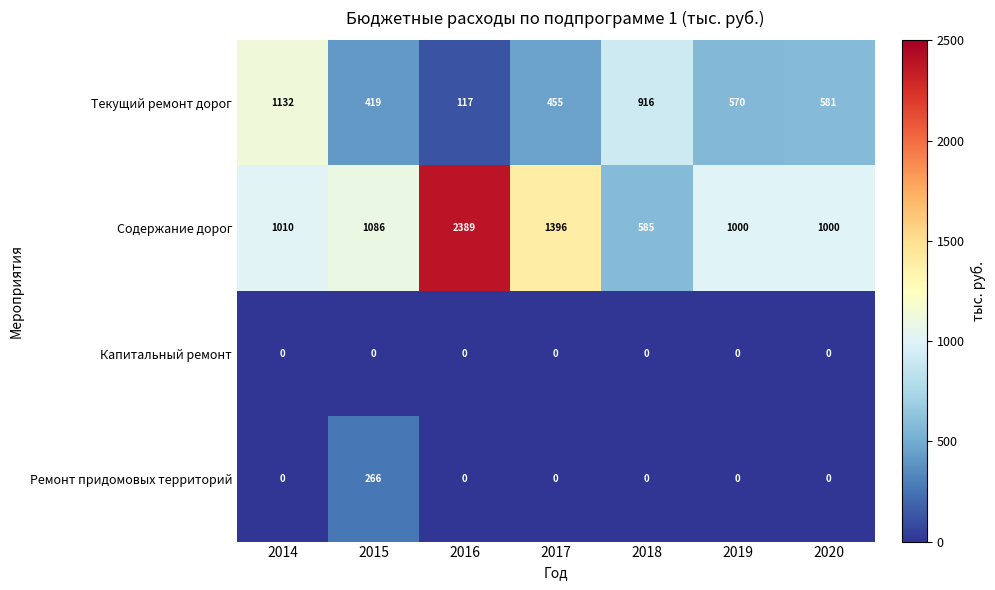

At which label does Ремонт придомовых территорий reach its peak?

2015